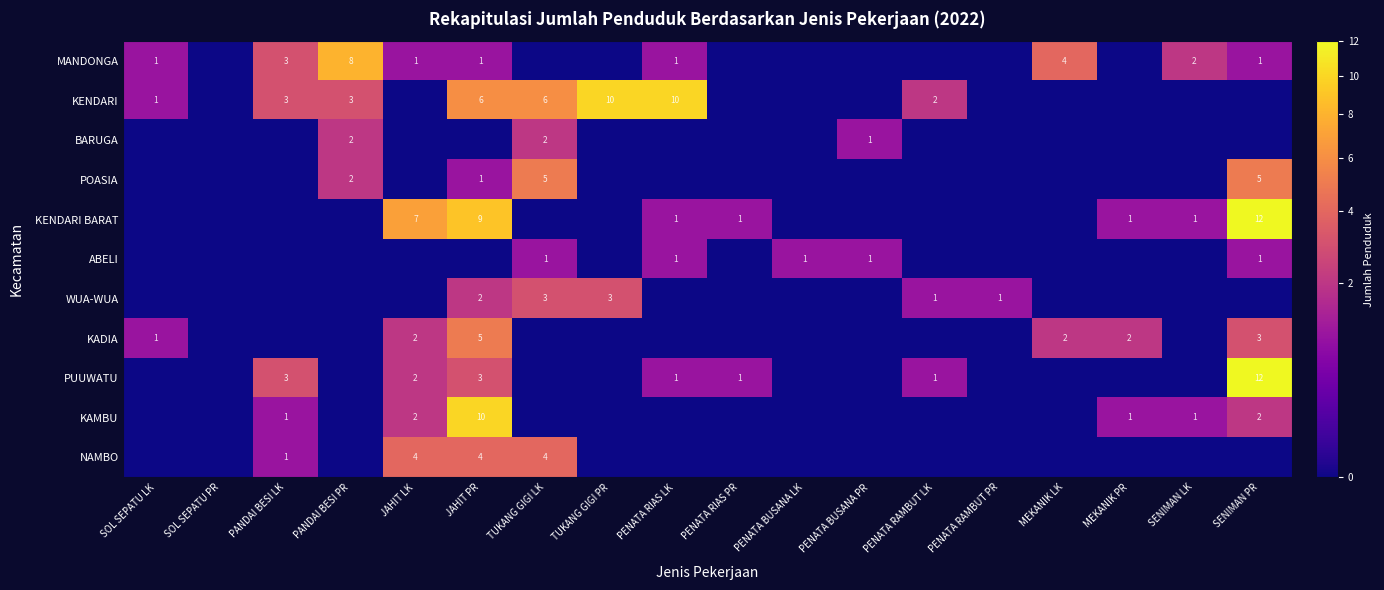

The value of KENDARI BARAT at PENATA RIAS PR is 2. True or false?

False